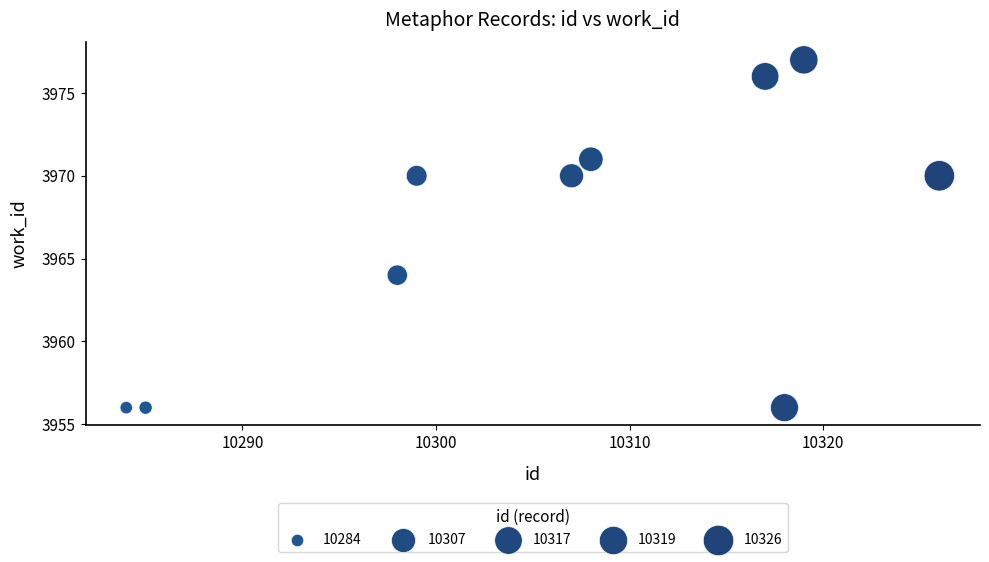

What is the range of X values (max minus min)?

42